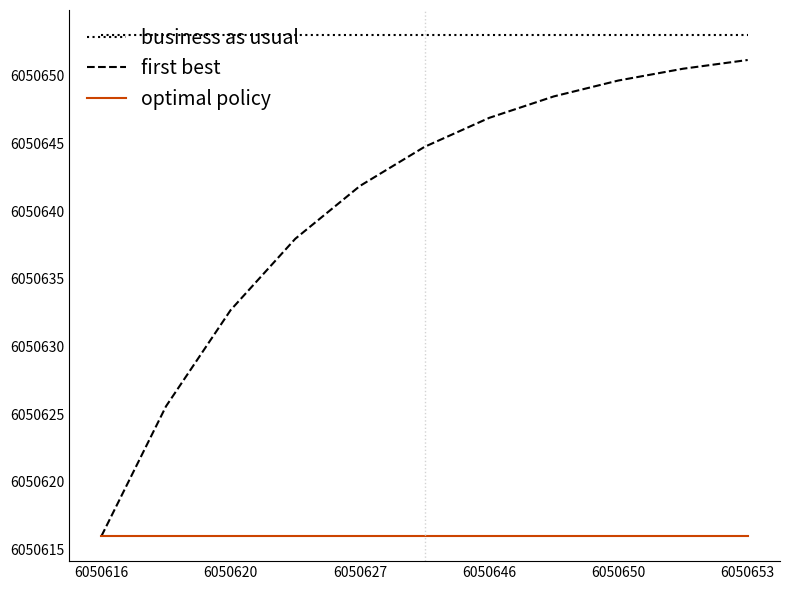

Reading right to left, extract all data points from this chart.

business as usual: 6050653.0	6050653.0	6050653.0	6050653.0	6050653.0	6050653.0	6050653.0	6050653.0	6050653.0	6050653.0	6050653.0
first best: 6050651.2	6050650.5	6050649.6	6050648.5	6050646.9	6050644.7	6050641.9	6050638.0	6050632.7	6050625.6	6050616.0
optimal policy: 6050616.0	6050616.0	6050616.0	6050616.0	6050616.0	6050616.0	6050616.0	6050616.0	6050616.0	6050616.0	6050616.0